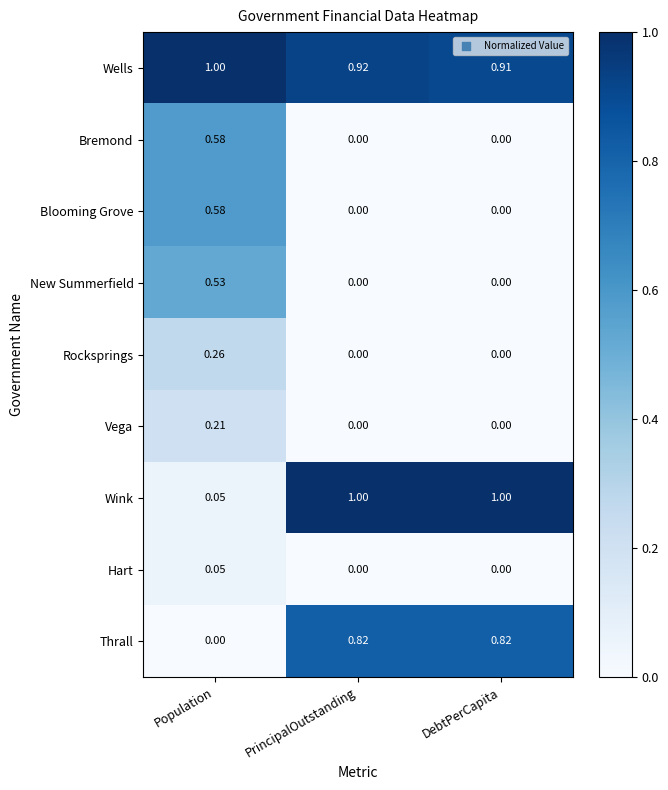

Which series has the widest spread of values?

Wink